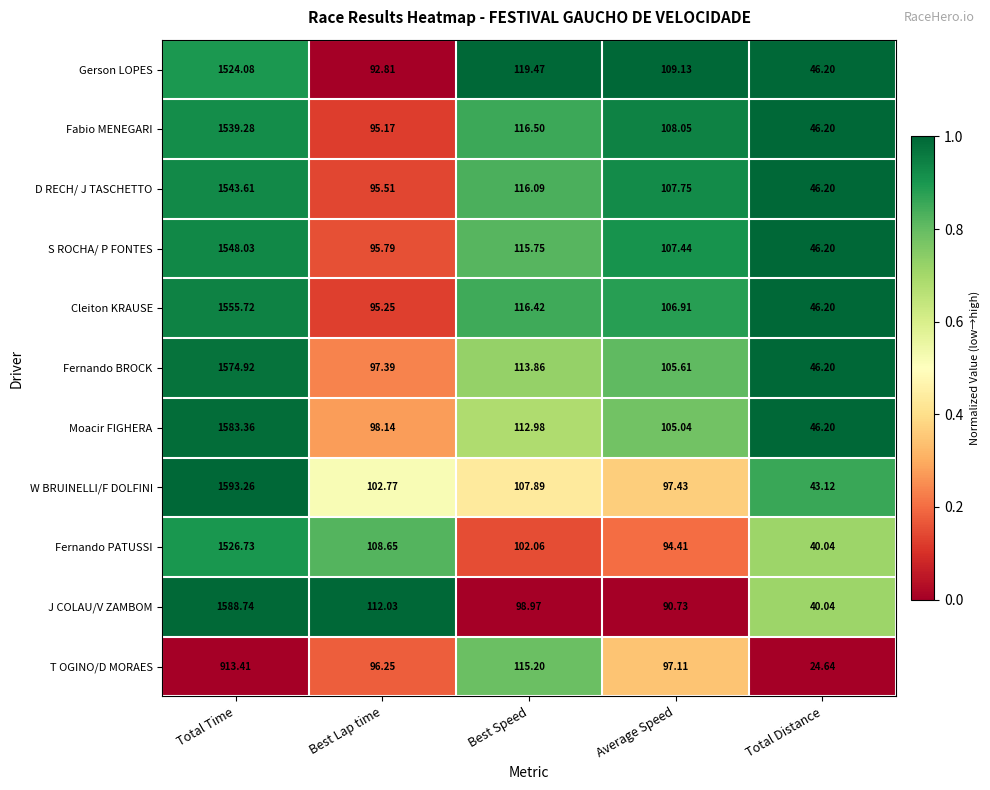

Which series has the largest total across all categories?

Moacir FIGHERA